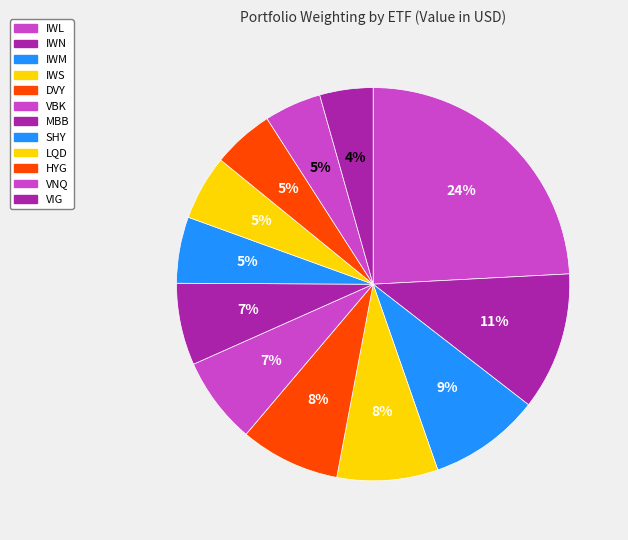

What is the change in value from IWN to IWM?

-4040000